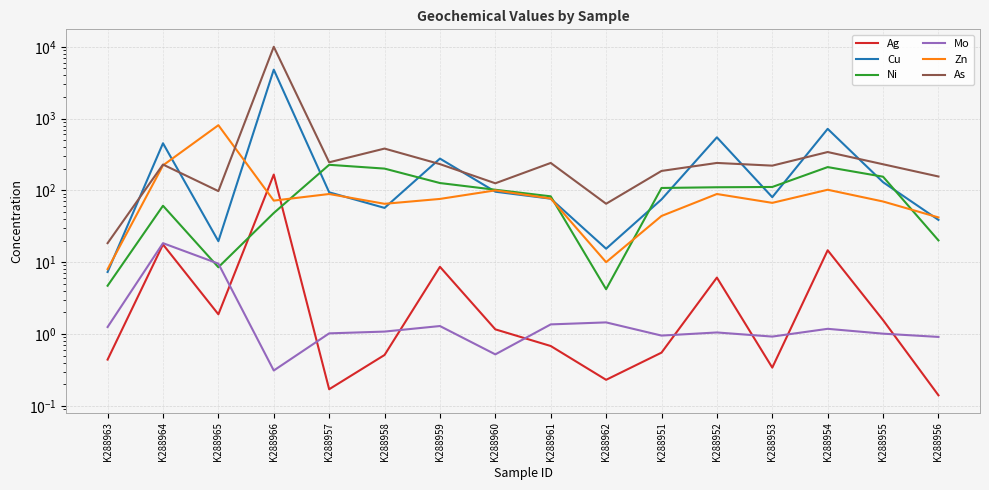

At which label does Cu reach its minimum?

K288963